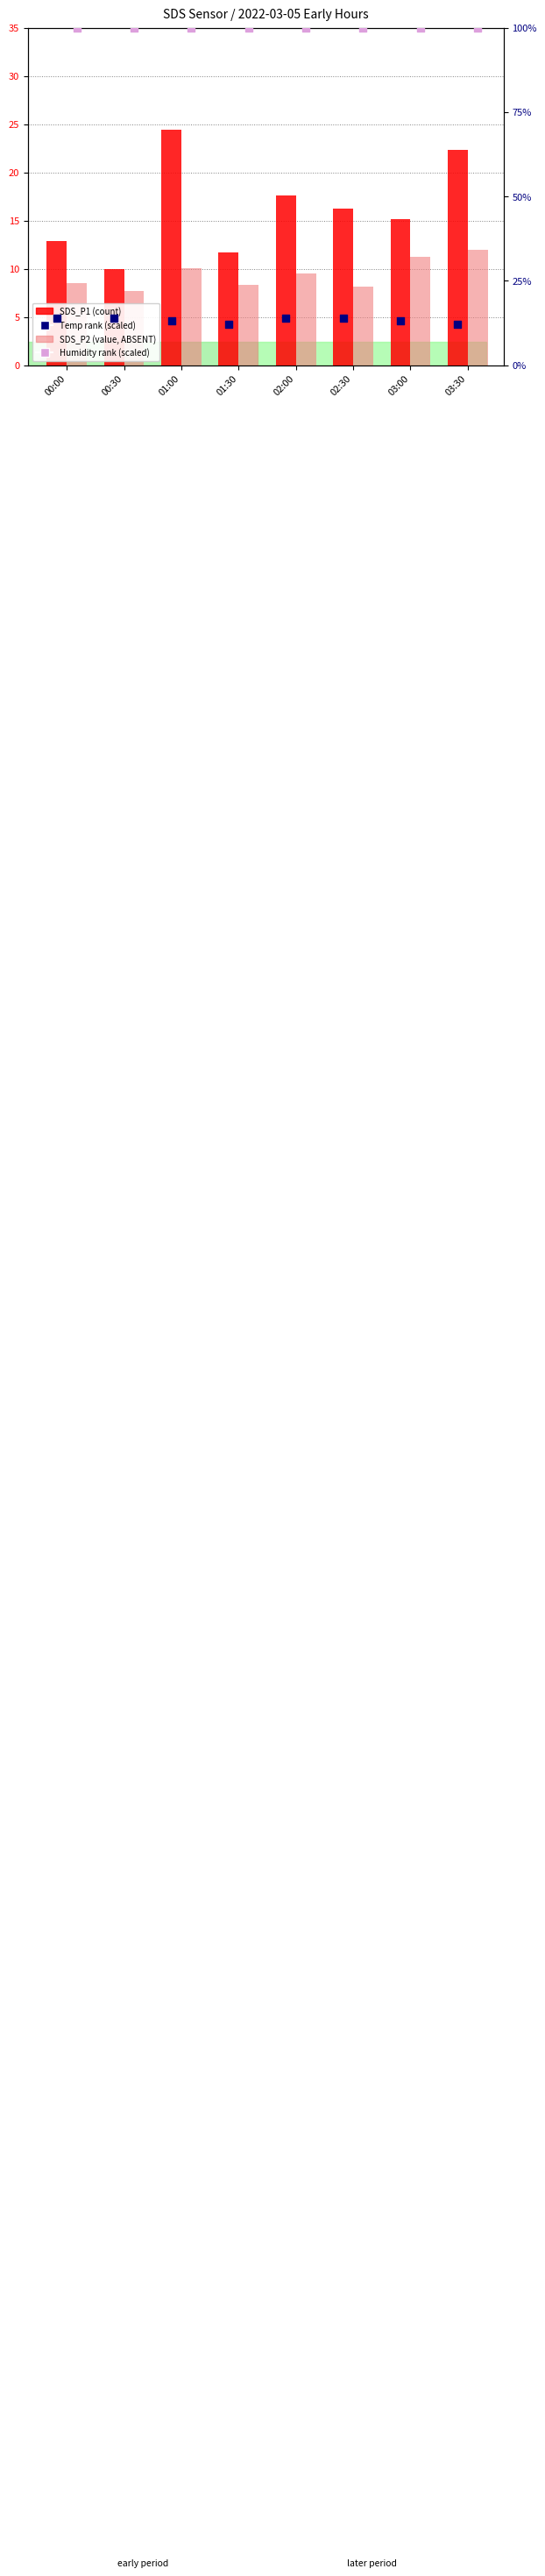

At which category is the sum across all series the highest?

01:00